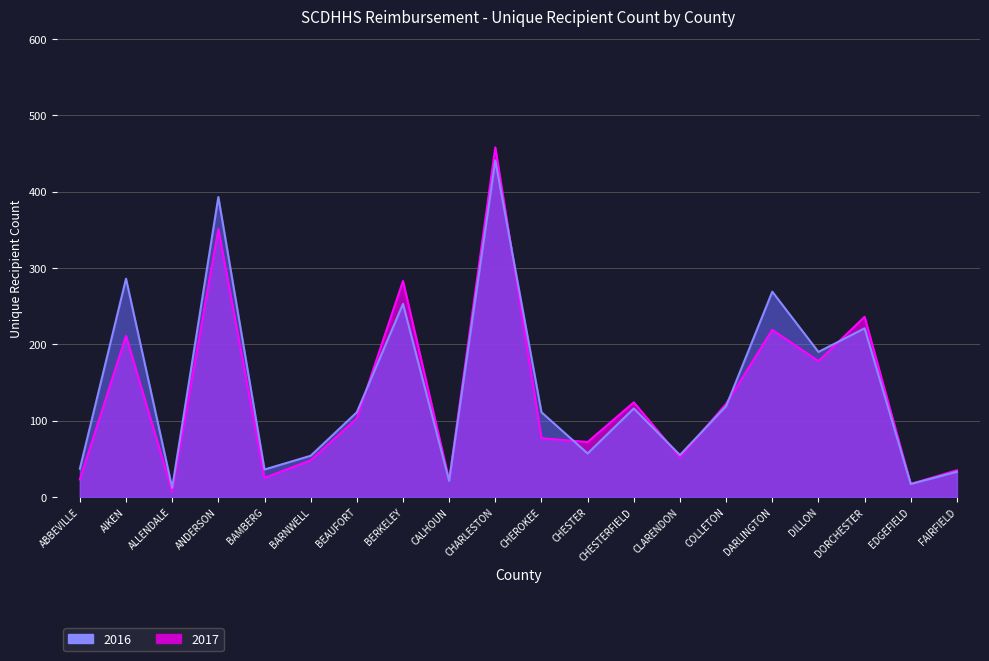

How many interior local peaks does the 2016 series have?

7